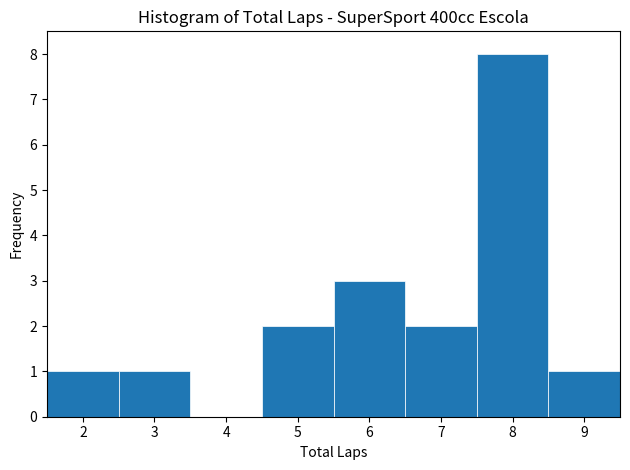

Reading left to right, list every bar in this chart as the range it spans on the x-axis followed by its height. The values are not printed on the chart, so give them approximately, as read against the axis.

1.5 to 2.5: 1
2.5 to 3.5: 1
3.5 to 4.5: 0
4.5 to 5.5: 2
5.5 to 6.5: 3
6.5 to 7.5: 2
7.5 to 8.5: 8
8.5 to 9.5: 1